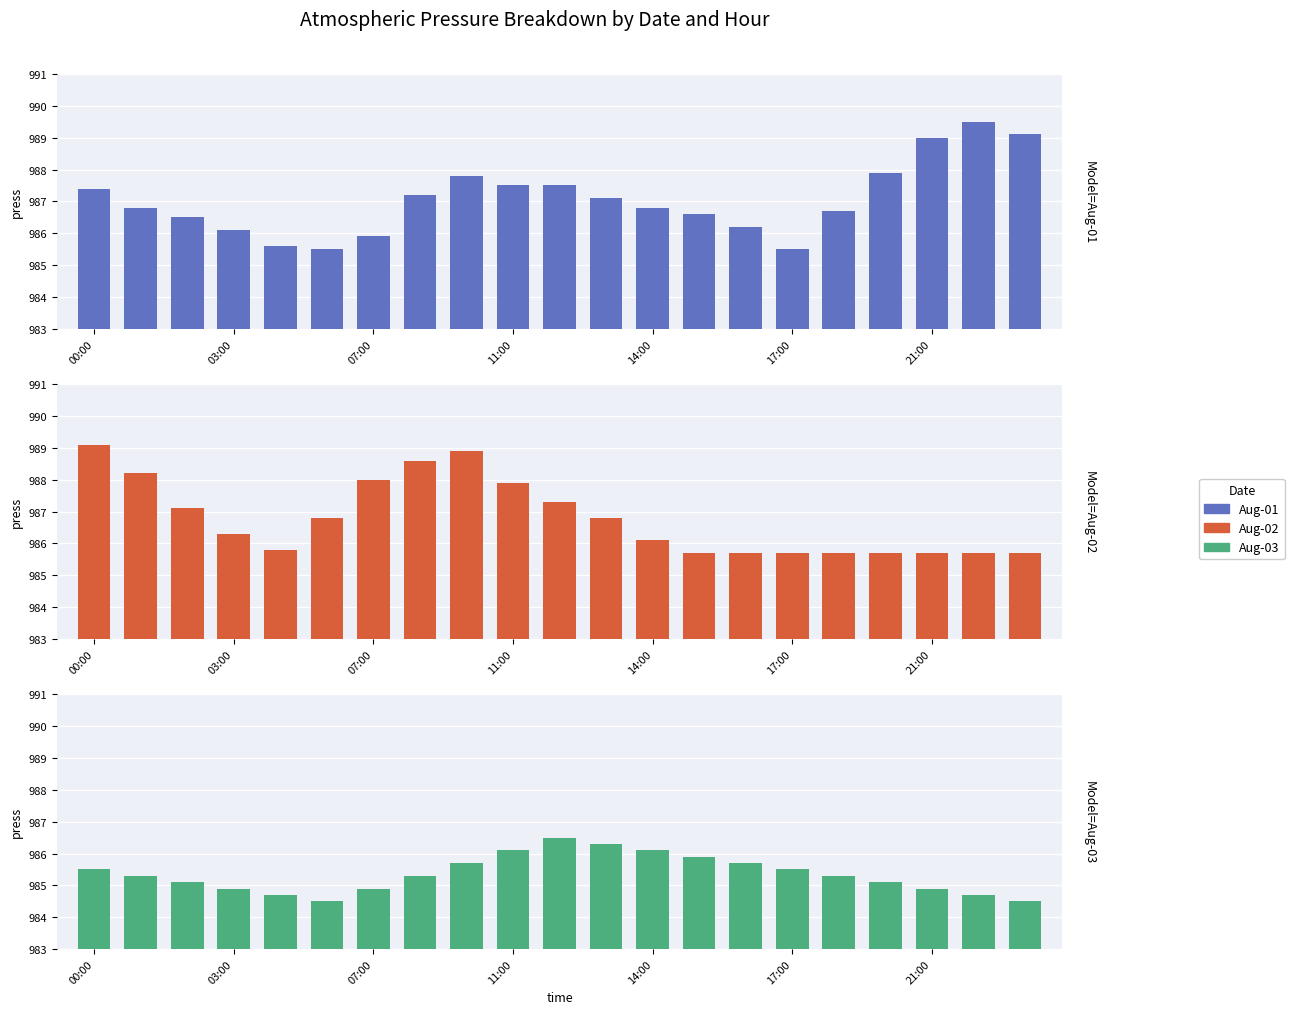

Reading right to left, transcribe all the data shown in this chart.

Aug-01: 989.1	989.5	989.0	987.9	986.7	985.5	986.2	986.6	986.8	987.1	987.5	987.5	987.8	987.2	985.9	985.5	985.6	986.1	986.5	986.8	987.4
Aug-02: 985.7	985.7	985.7	985.7	985.7	985.7	985.7	985.7	986.1	986.8	987.3	987.9	988.9	988.6	988.0	986.8	985.8	986.3	987.1	988.2	989.1
Aug-03: 984.5	984.7	984.9	985.1	985.3	985.5	985.7	985.9	986.1	986.3	986.5	986.1	985.7	985.3	984.9	984.5	984.7	984.9	985.1	985.3	985.5